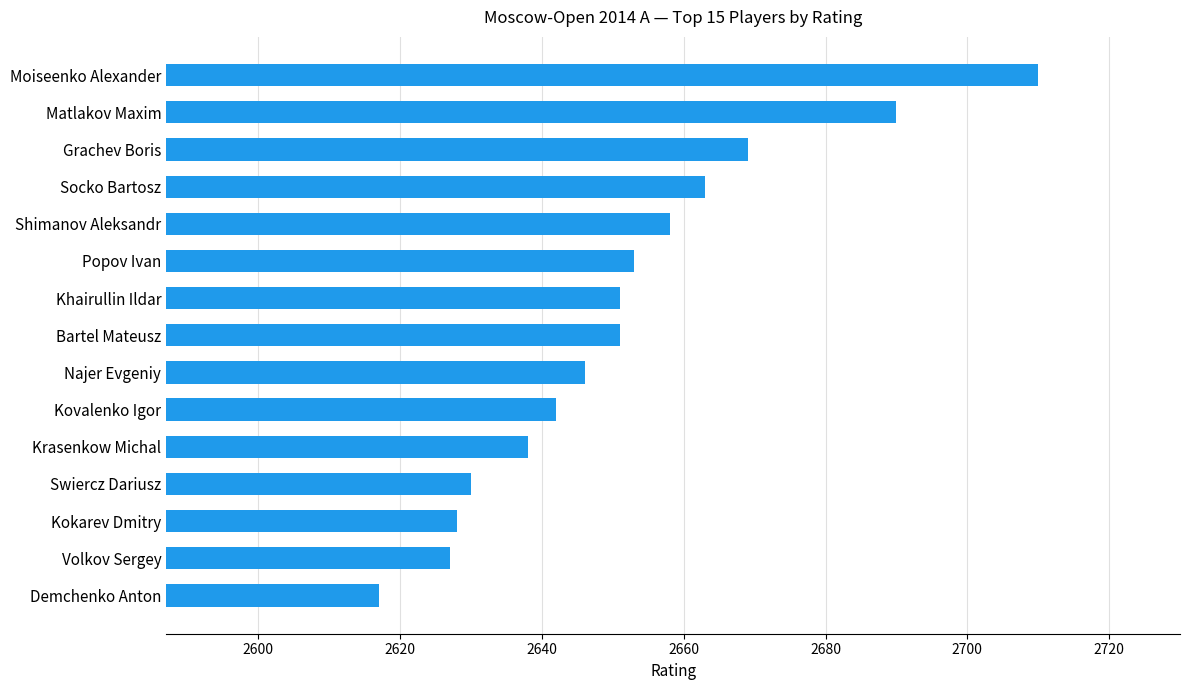

What is the change in value from Demchenko Anton to Khairullin Ildar?

+34